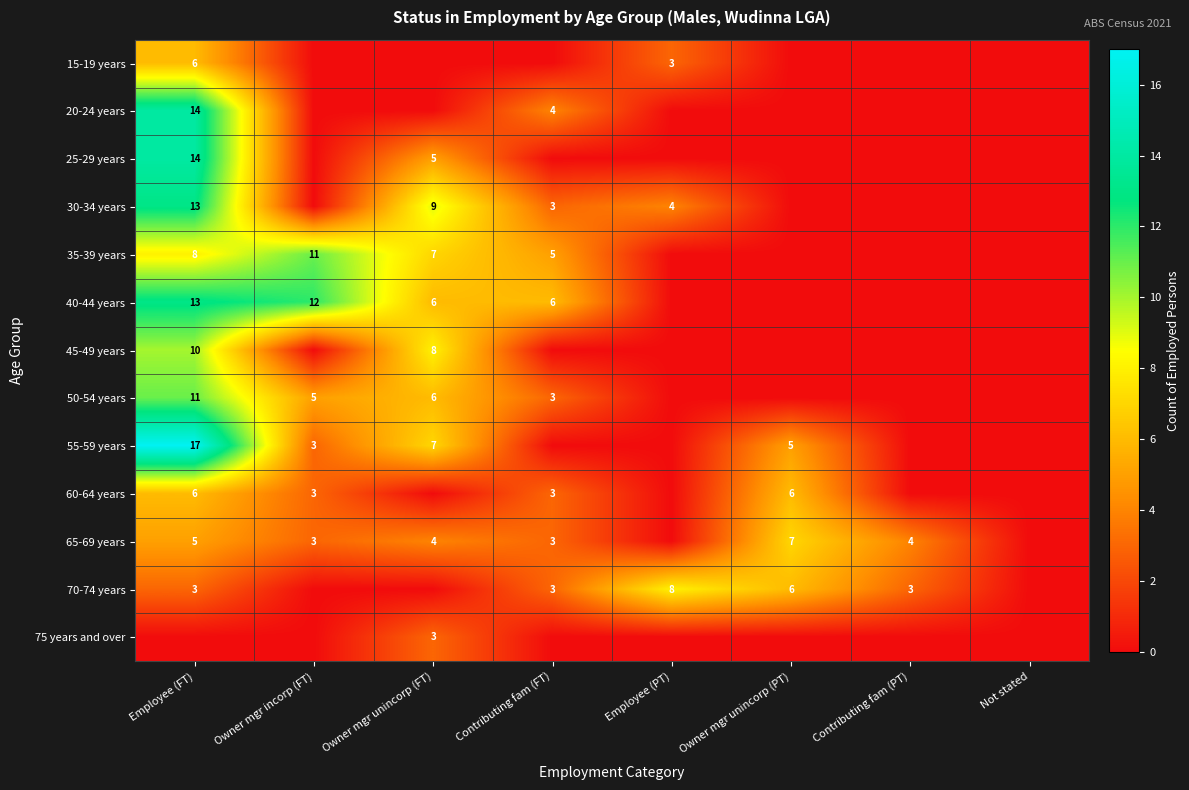

Is the value of 15-19 years at Employee (FT) greater than the value of 20-24 years at Contributing fam (FT)?

Yes